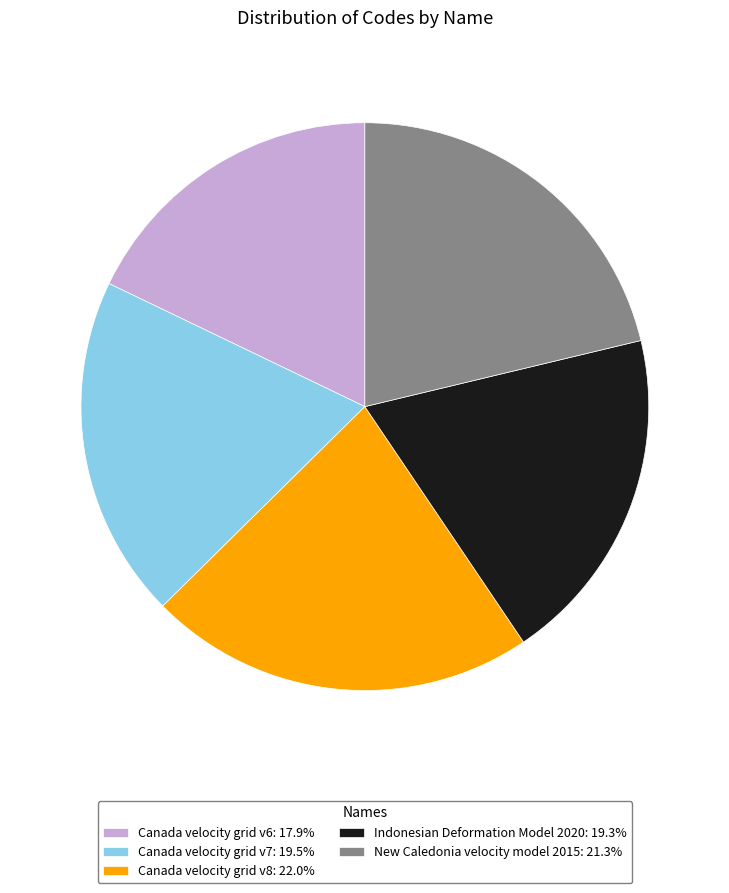

What is the ratio of the value at New Caledonia velocity model 2015: 21.3% to the value at Indonesian Deformation Model 2020: 19.3%?

1.1